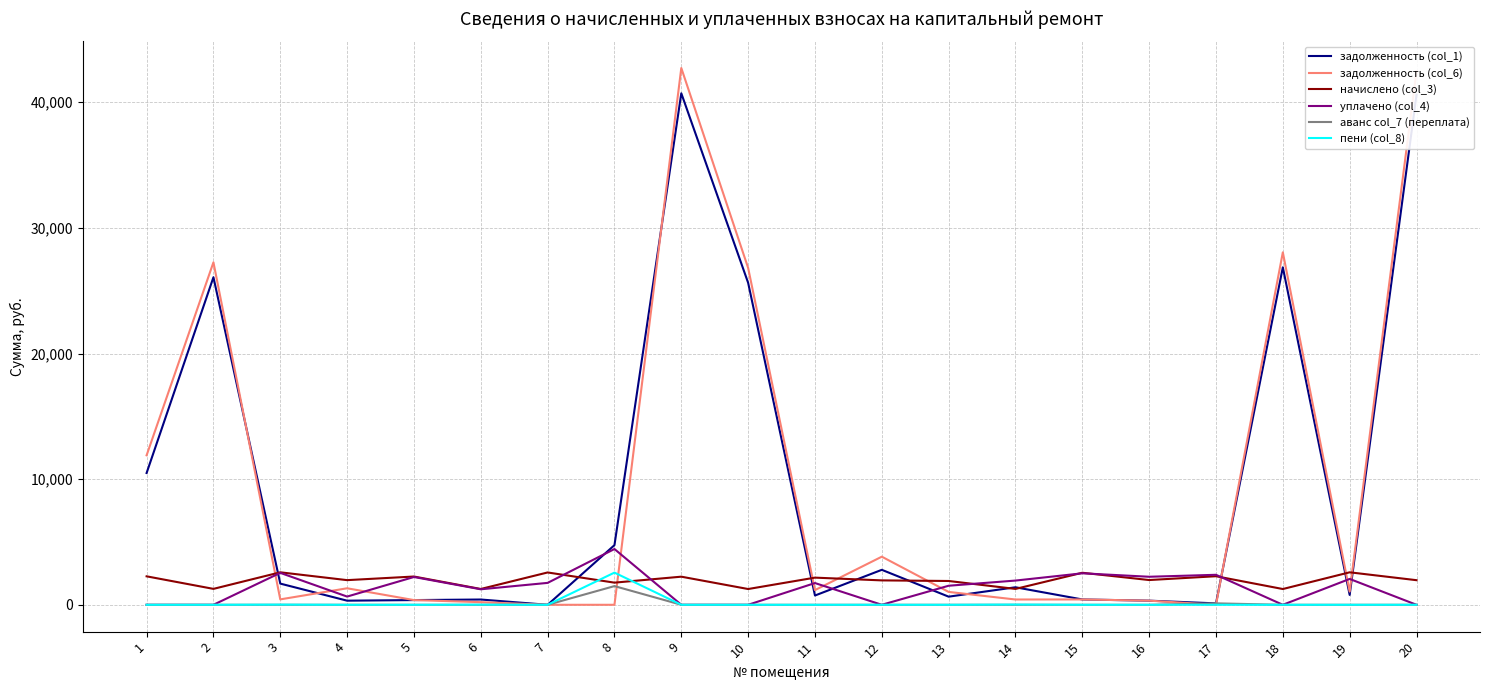

How many lines are shown in the chart?

6